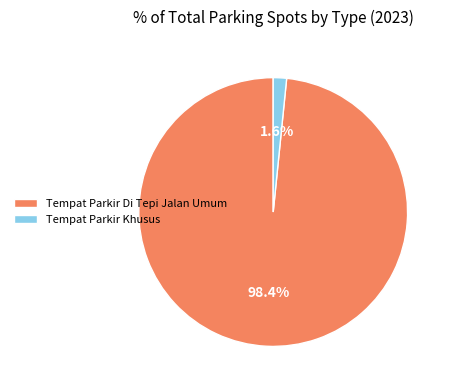

To the nearest percent, what is the average slice percentage?

50%